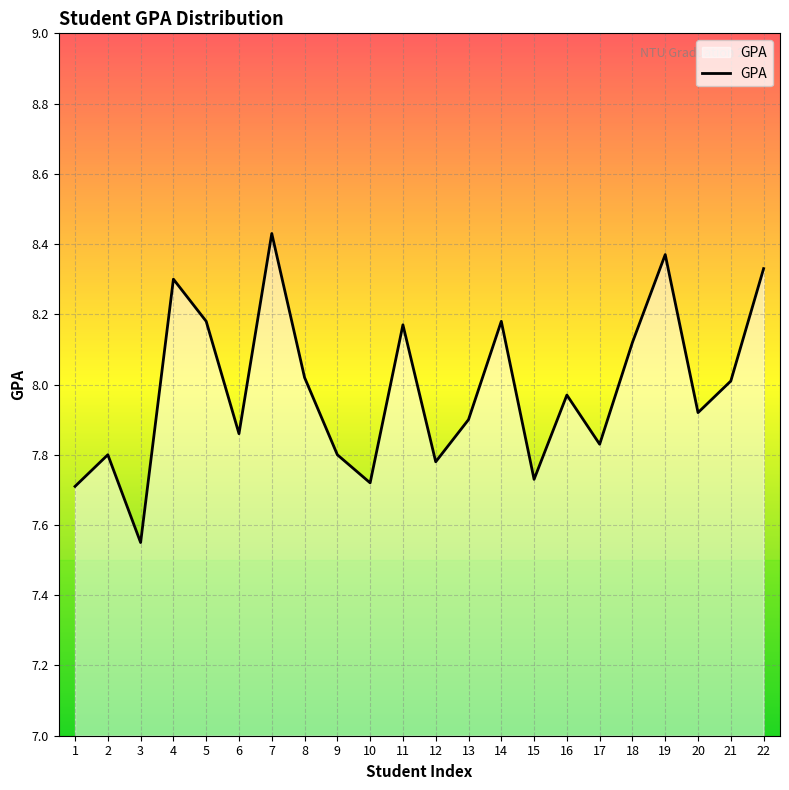

What is the change in value from 20 to 22?

+0.4